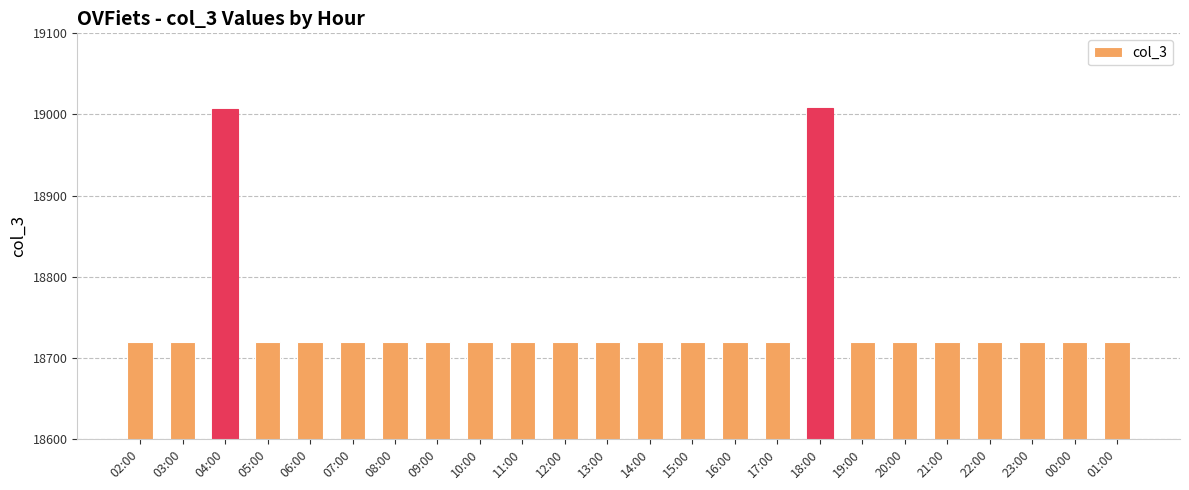

What is the maximum value shown in the chart?

19008